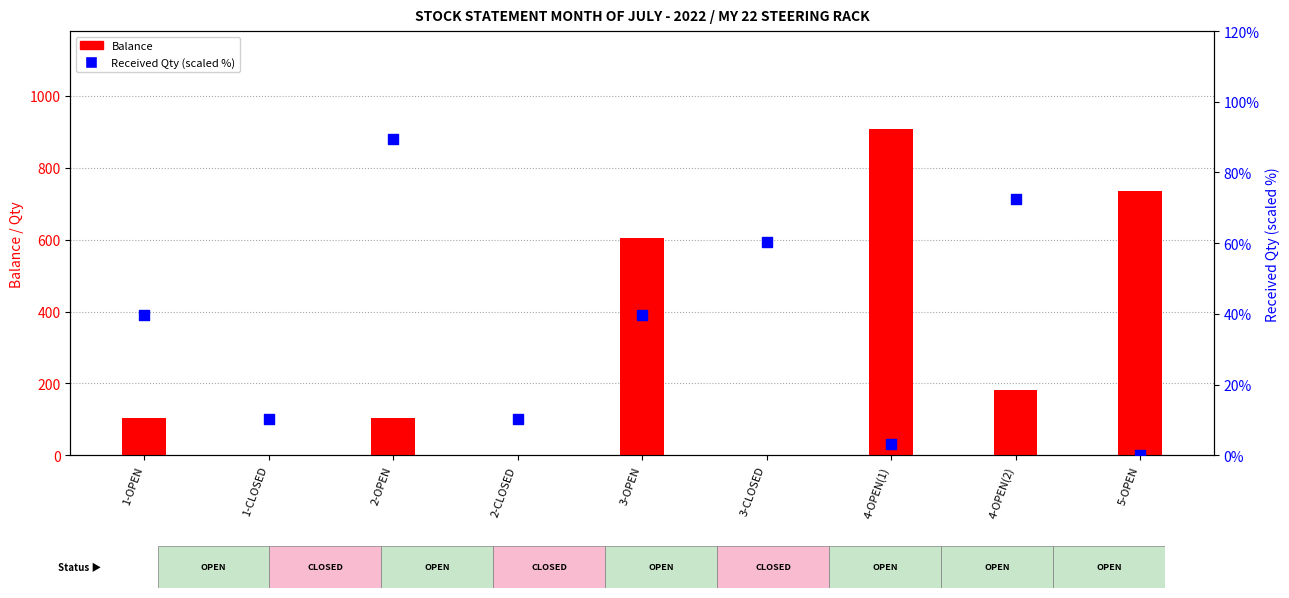

Which series reaches the maximum Y coordinate?

Balance